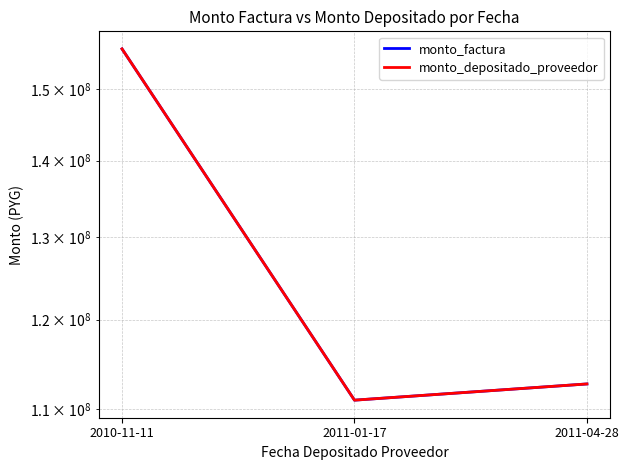

How many categories are shown in the chart?

3